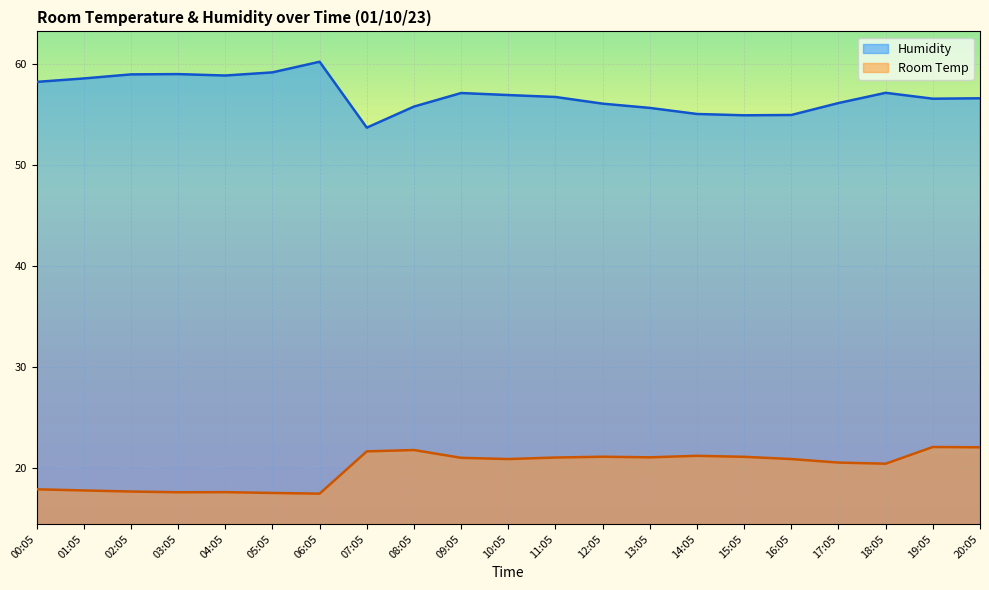

At how many categories does at least one series exceed 59?

2